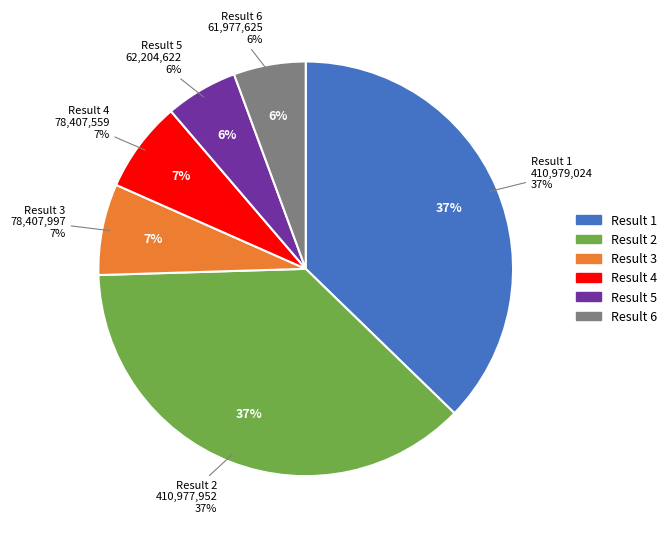

Count the number of slices in the pie.

6